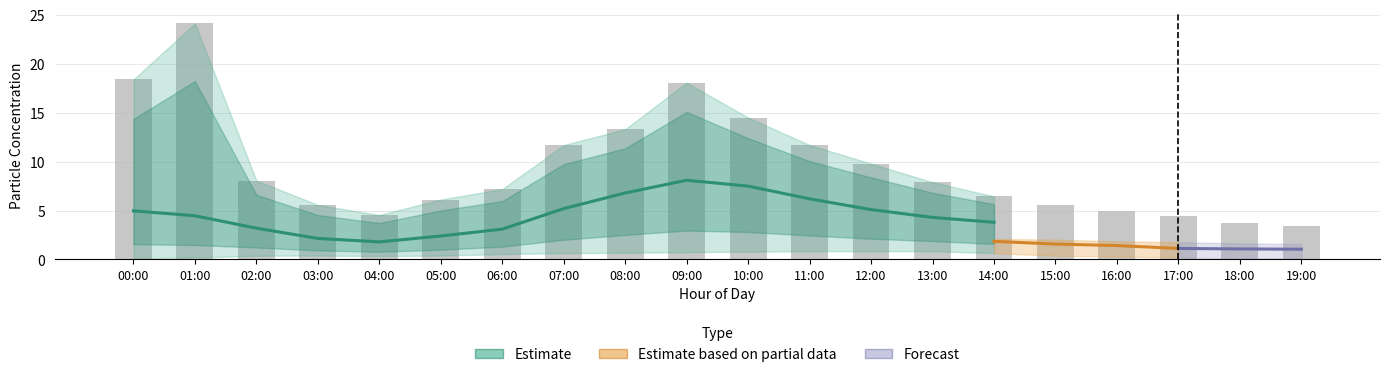

At which category is the sum across all series the highest?

01:00